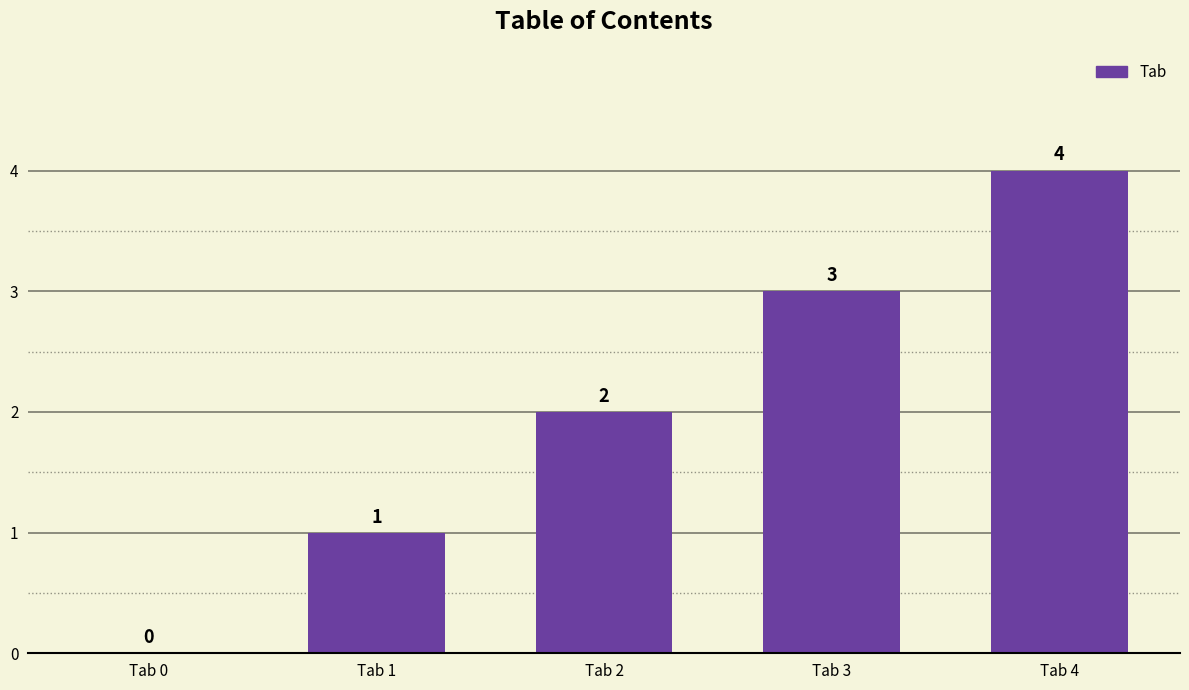

How many data points does each series have?

5